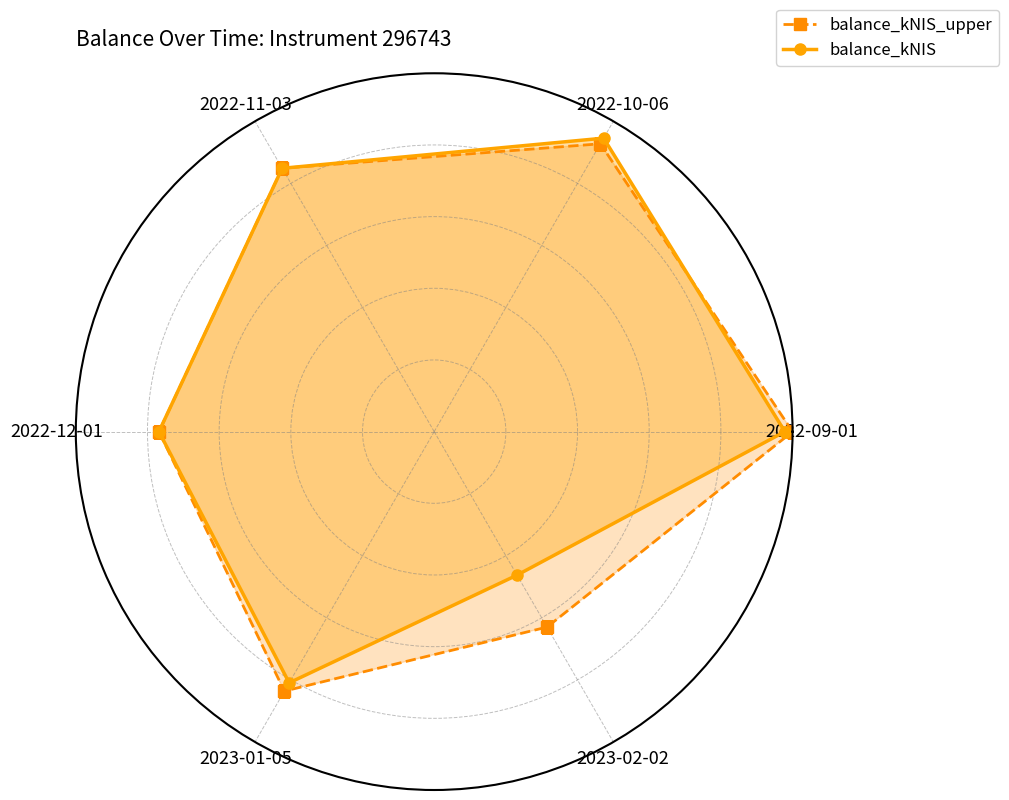

Which series has the largest range (max minus min)?

balance_kNIS